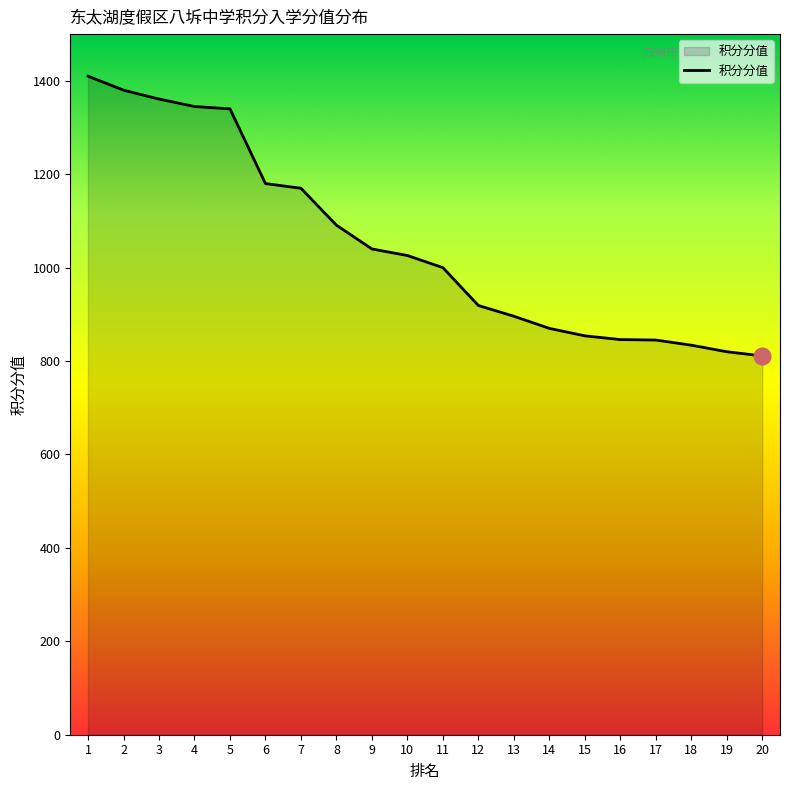

What is the ratio of the value at 12 to the value at 17?

1.1